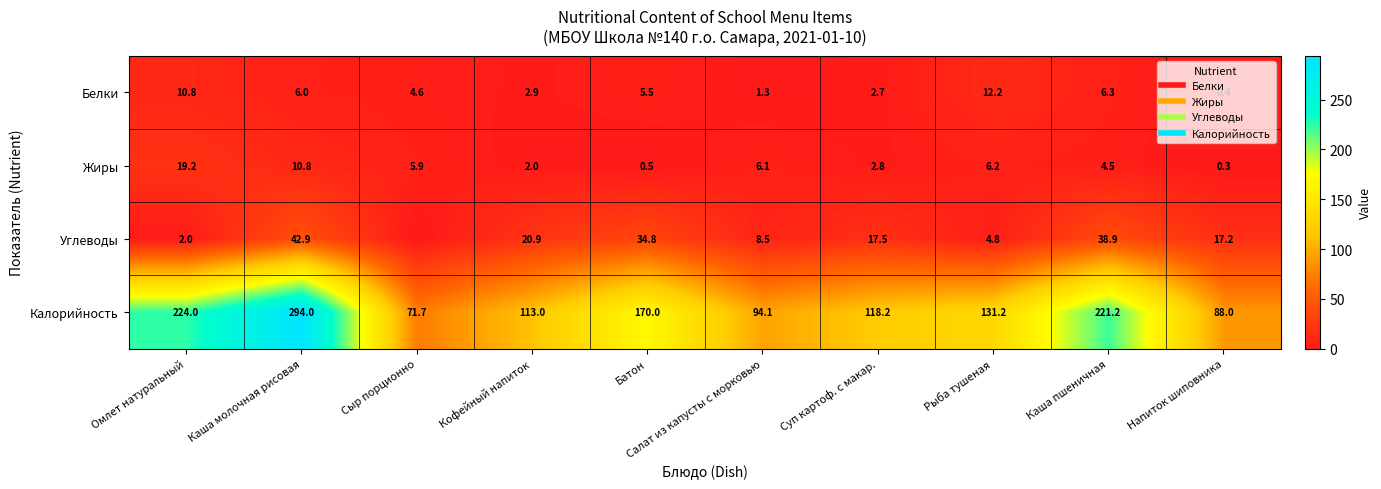

Which category has the highest value in the Углеводы series?

Каша молочная рисовая